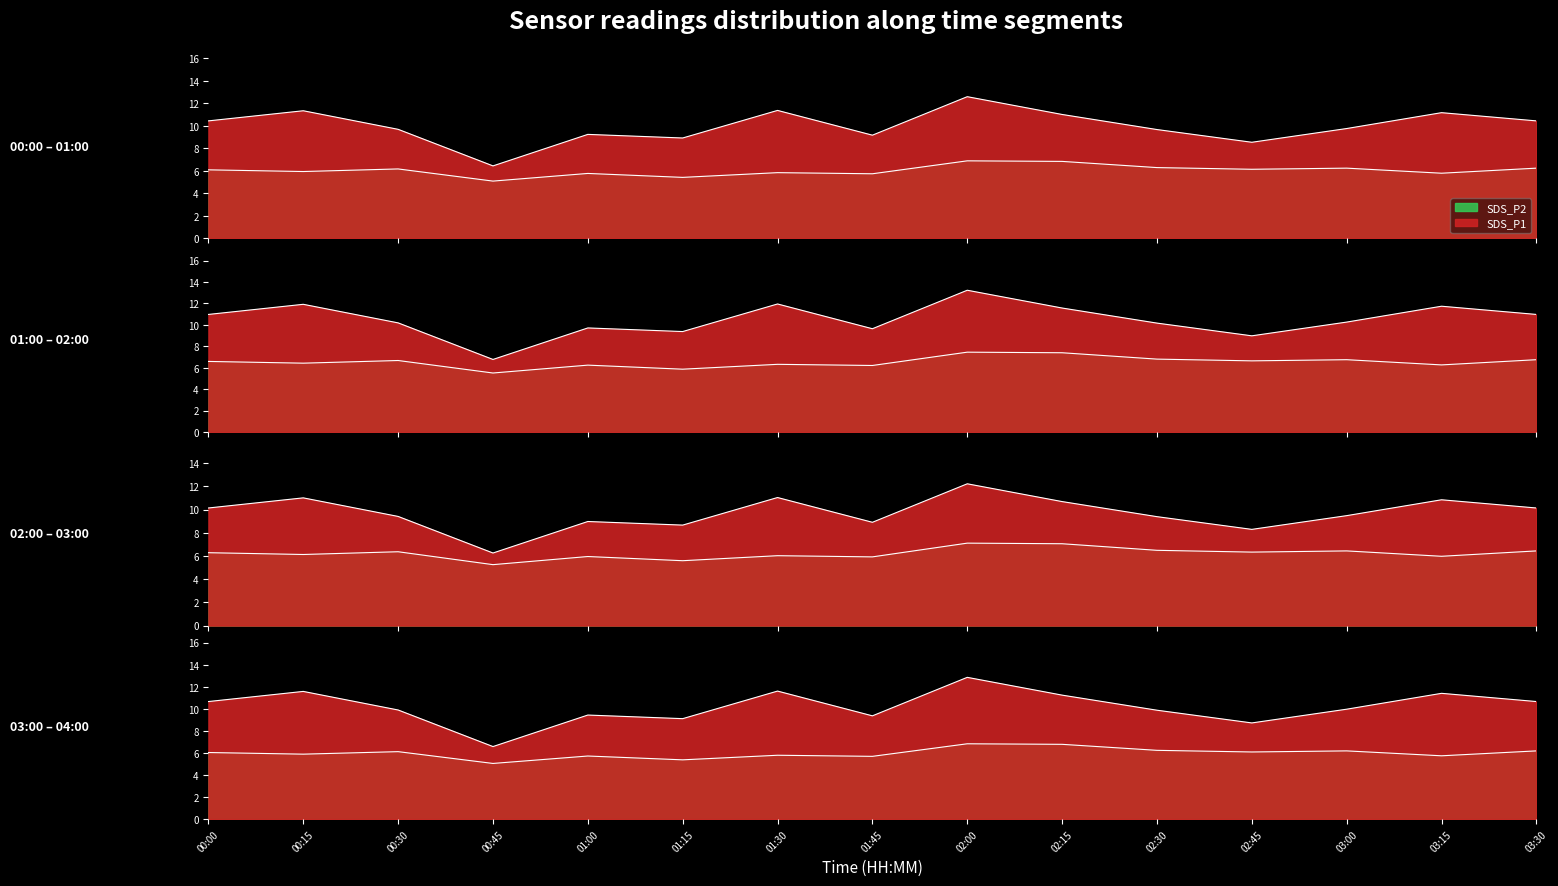

What is the difference between the SDS_P1 values at 00:30 and 02:00?

2.9